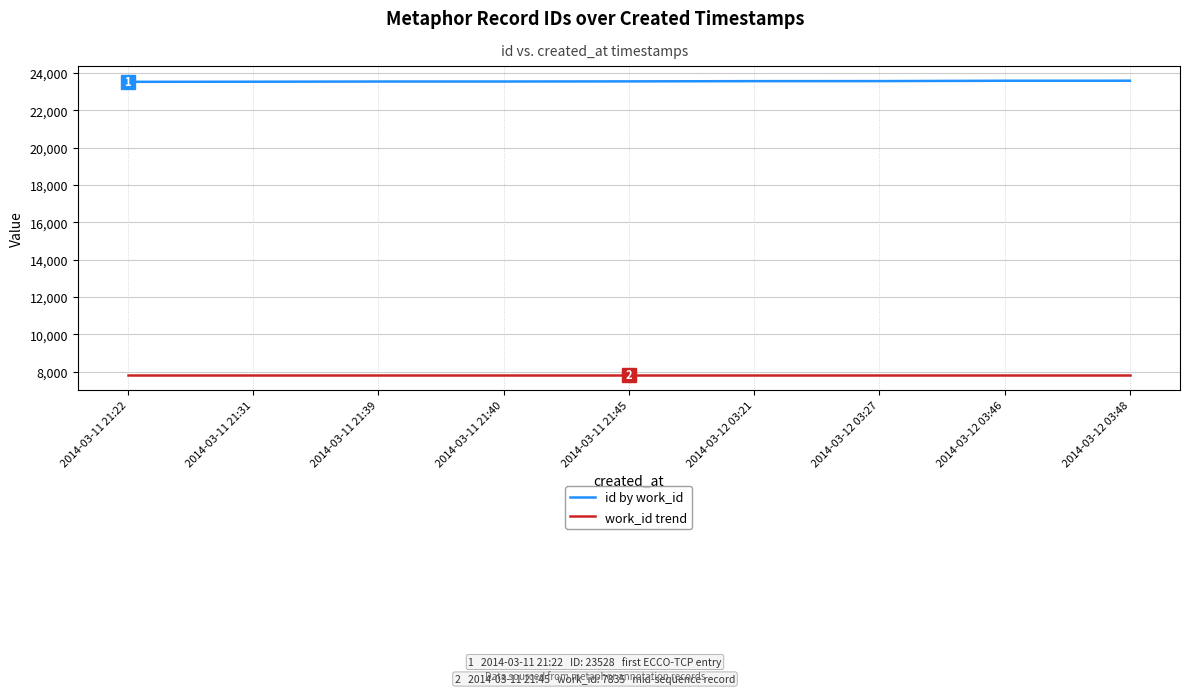

What is the difference between the id by work_id values at 2014-03-11 21:40 and 2014-03-12 03:27?

22